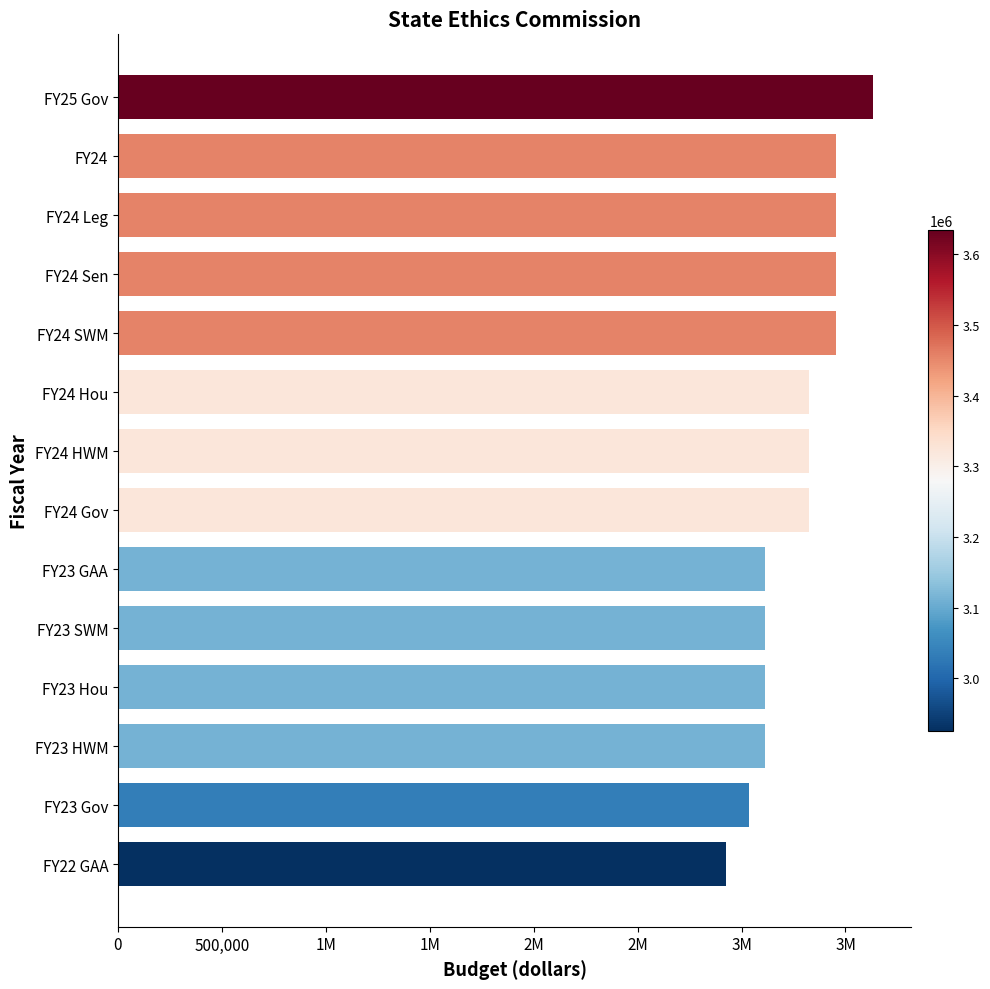

Are the bars horizontal?

Yes